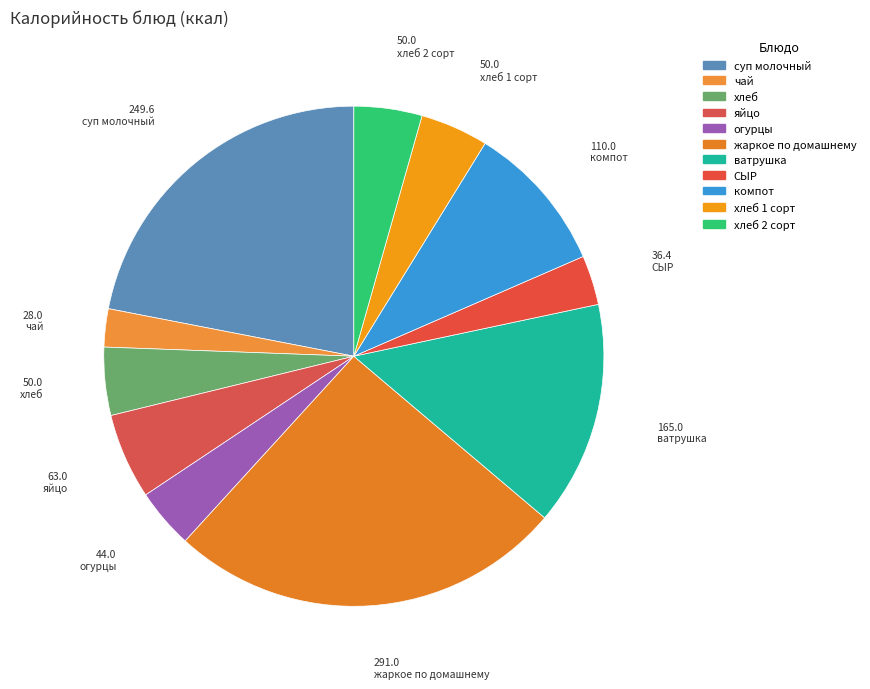

How many slices are in this pie chart?

11